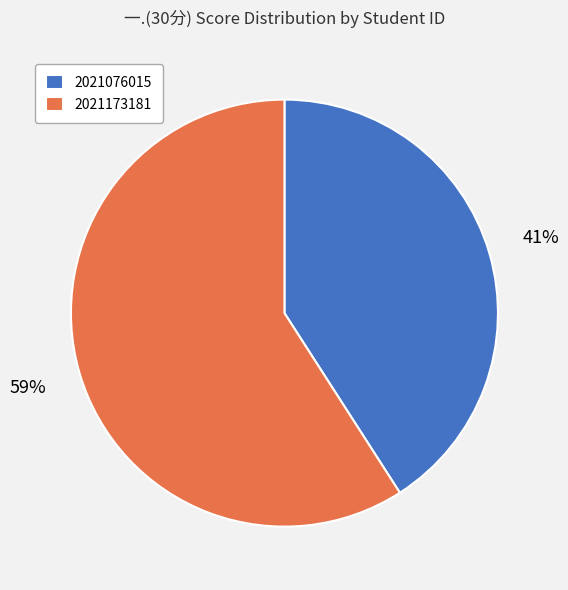

Count the number of slices in the pie.

2